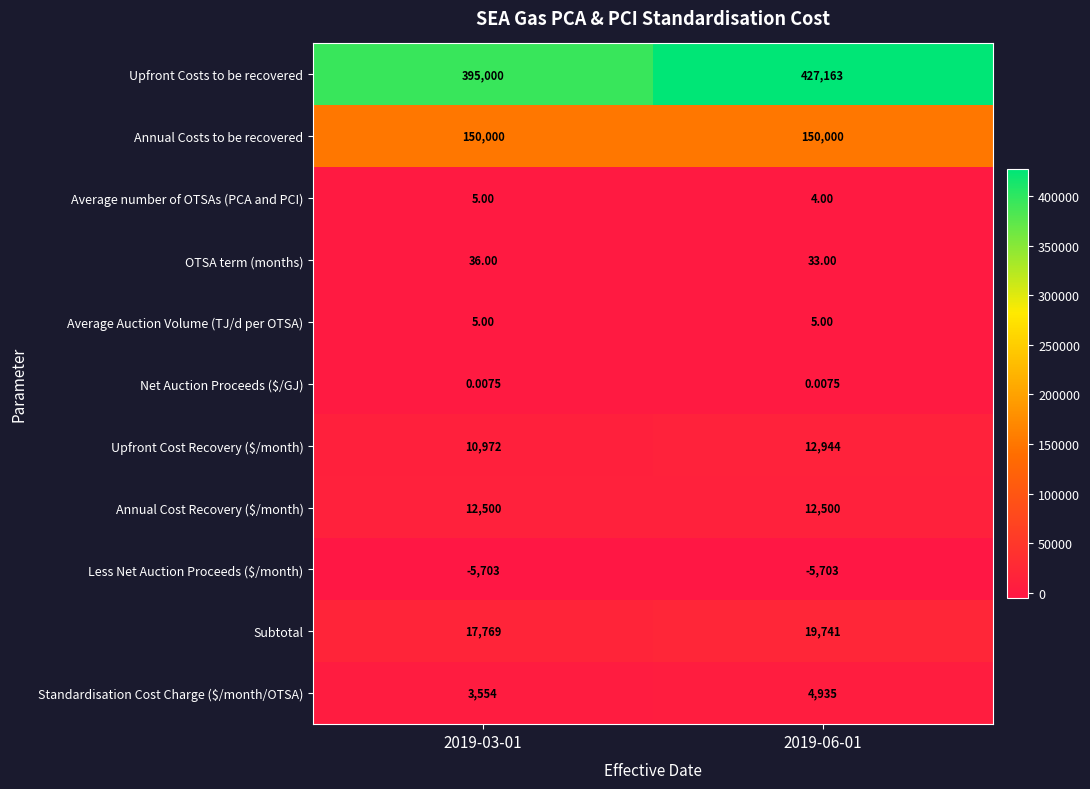

Which series changed the most between 2019-03-01 and 2019-06-01?

Upfront Costs to be recovered